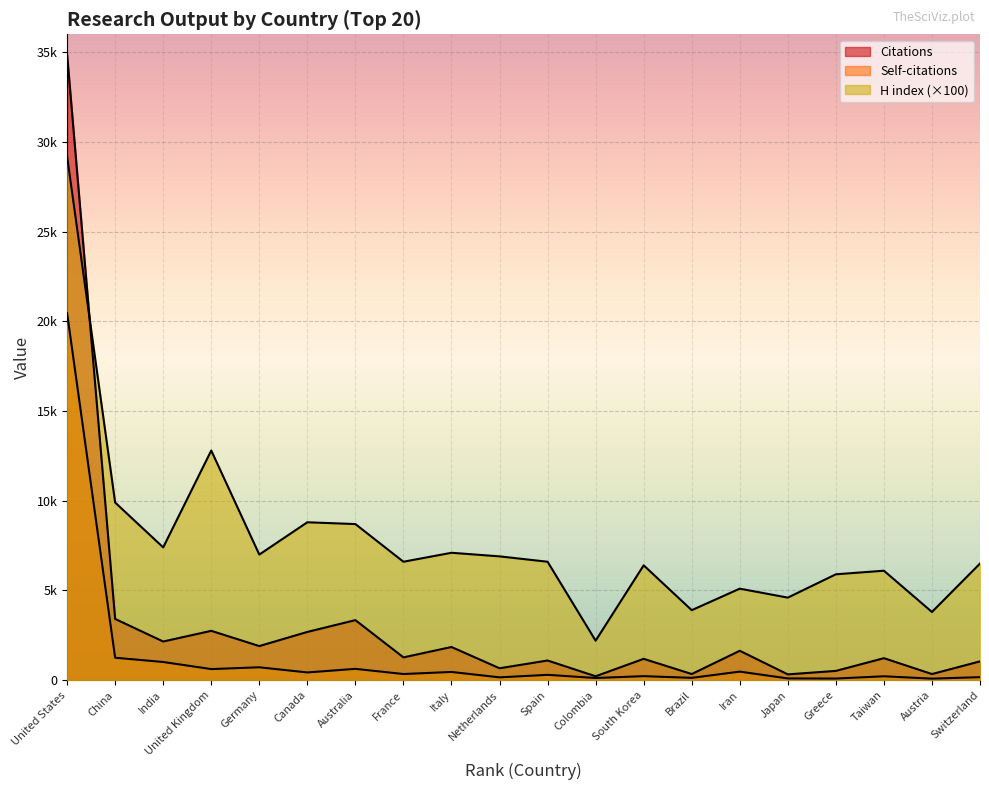

How many values in the H index series are below 6600?

9